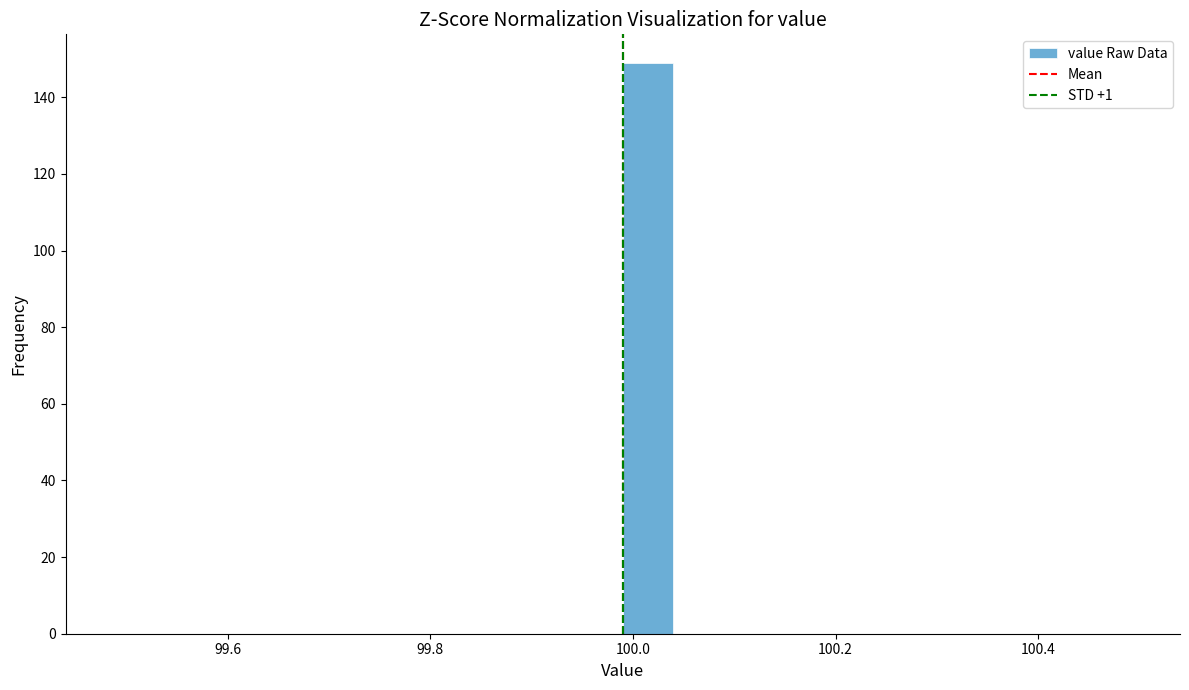

Around what value on the x-axis is the tallest bar? Give the approximate position of its centre, as read against the axis.

100.02